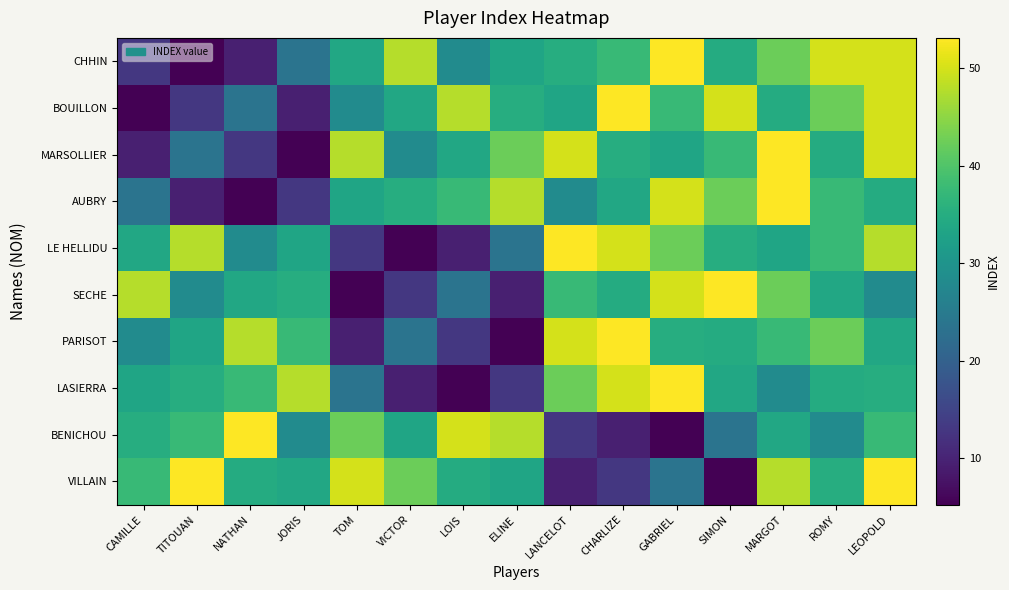

Reading left to right, transcribe all the data shown in this chart.

CHHIN: CAMILLE=12.9	TITOUAN=5.2	NATHAN=9.4	JORIS=23.6	TOM=33.9	VICTOR=47.7	LOIS=28.4	ELINE=33.4	LANCELOT=35.0	CHARLIZE=37.5	GABRIEL=53.1	SIMON=34.7	MARGOT=42.3	ROMY=50.1	LEOPOLD=50.1
BOUILLON: CAMILLE=5.2	TITOUAN=12.9	NATHAN=23.6	JORIS=9.4	TOM=28.4	VICTOR=33.9	LOIS=47.7	ELINE=35.0	LANCELOT=33.4	CHARLIZE=53.1	GABRIEL=37.5	SIMON=50.1	MARGOT=34.7	ROMY=42.3	LEOPOLD=50.1
MARSOLLIER: CAMILLE=9.4	TITOUAN=23.6	NATHAN=12.9	JORIS=5.2	TOM=47.7	VICTOR=28.4	LOIS=33.9	ELINE=42.3	LANCELOT=50.1	CHARLIZE=35.0	GABRIEL=33.4	SIMON=37.5	MARGOT=53.1	ROMY=34.7	LEOPOLD=50.1
AUBRY: CAMILLE=23.6	TITOUAN=9.4	NATHAN=5.2	JORIS=12.9	TOM=33.4	VICTOR=35.0	LOIS=37.5	ELINE=47.7	LANCELOT=28.4	CHARLIZE=33.9	GABRIEL=50.1	SIMON=42.3	MARGOT=53.1	ROMY=37.5	LEOPOLD=34.7
LE HELLIDU: CAMILLE=33.9	TITOUAN=47.7	NATHAN=28.4	JORIS=33.4	TOM=12.9	VICTOR=5.2	LOIS=9.4	ELINE=23.6	LANCELOT=53.1	CHARLIZE=50.1	GABRIEL=42.3	SIMON=35.0	MARGOT=33.4	ROMY=37.5	LEOPOLD=47.7
SECHE: CAMILLE=47.7	TITOUAN=28.4	NATHAN=33.9	JORIS=35.0	TOM=5.2	VICTOR=12.9	LOIS=23.6	ELINE=9.4	LANCELOT=37.5	CHARLIZE=34.7	GABRIEL=50.1	SIMON=53.1	MARGOT=42.3	ROMY=33.9	LEOPOLD=28.4
PARISOT: CAMILLE=28.4	TITOUAN=33.4	NATHAN=47.7	JORIS=37.5	TOM=9.4	VICTOR=23.6	LOIS=12.9	ELINE=5.2	LANCELOT=50.1	CHARLIZE=53.1	GABRIEL=35.0	SIMON=34.7	MARGOT=37.5	ROMY=42.3	LEOPOLD=33.9
LASIERRA: CAMILLE=33.4	TITOUAN=35.0	NATHAN=37.5	JORIS=47.7	TOM=23.6	VICTOR=9.4	LOIS=5.2	ELINE=12.9	LANCELOT=42.3	CHARLIZE=50.1	GABRIEL=53.1	SIMON=33.9	MARGOT=28.4	ROMY=34.7	LEOPOLD=35.0
BENICHOU: CAMILLE=35.0	TITOUAN=37.5	NATHAN=53.1	JORIS=28.4	TOM=42.3	VICTOR=33.4	LOIS=50.1	ELINE=47.7	LANCELOT=12.9	CHARLIZE=9.4	GABRIEL=5.2	SIMON=23.6	MARGOT=33.9	ROMY=28.4	LEOPOLD=37.5
VILLAIN: CAMILLE=37.5	TITOUAN=53.1	NATHAN=34.7	JORIS=33.9	TOM=50.1	VICTOR=42.3	LOIS=34.7	ELINE=33.4	LANCELOT=9.4	CHARLIZE=12.9	GABRIEL=23.6	SIMON=5.2	MARGOT=47.7	ROMY=35.0	LEOPOLD=53.1